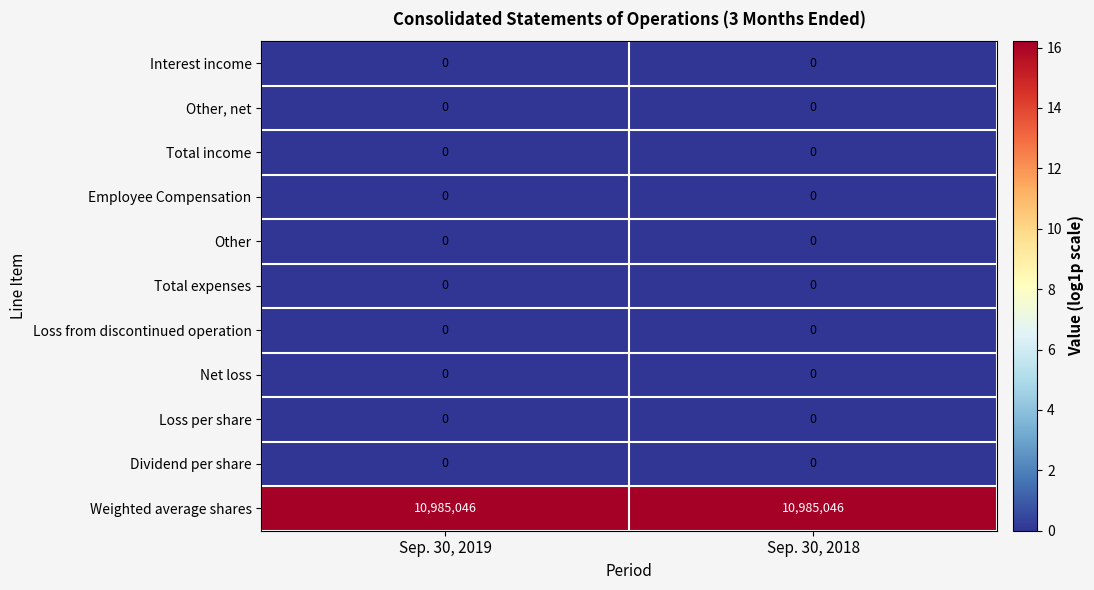

Is it true that Other equals 0 at Sep. 30, 2018?

True